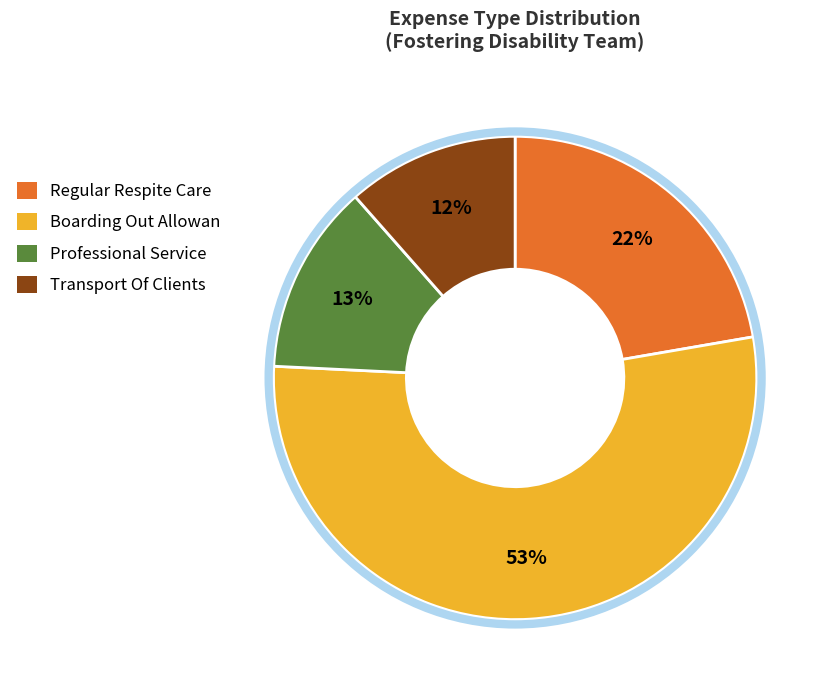

Which slice is the largest?

Boarding Out Allowan